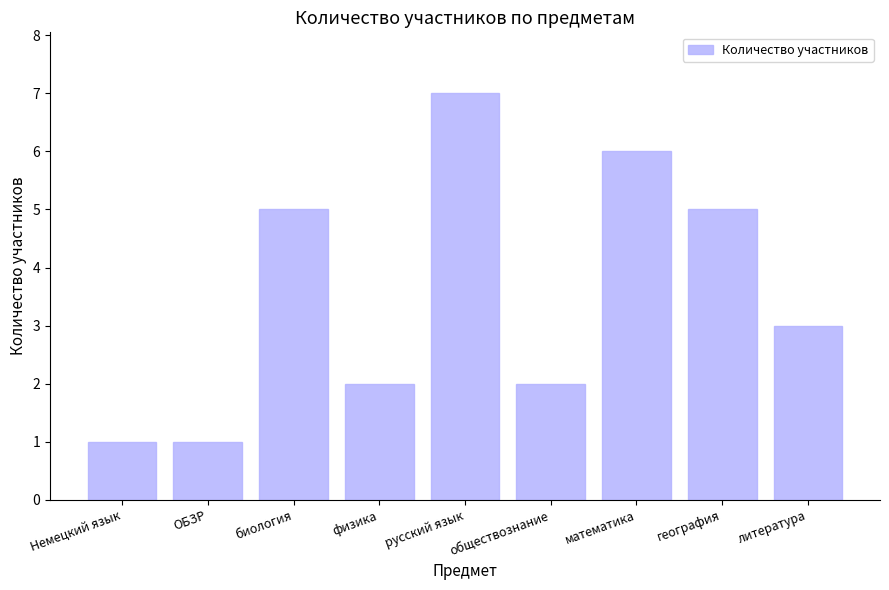

Is it true that the value at физика is 1?

False